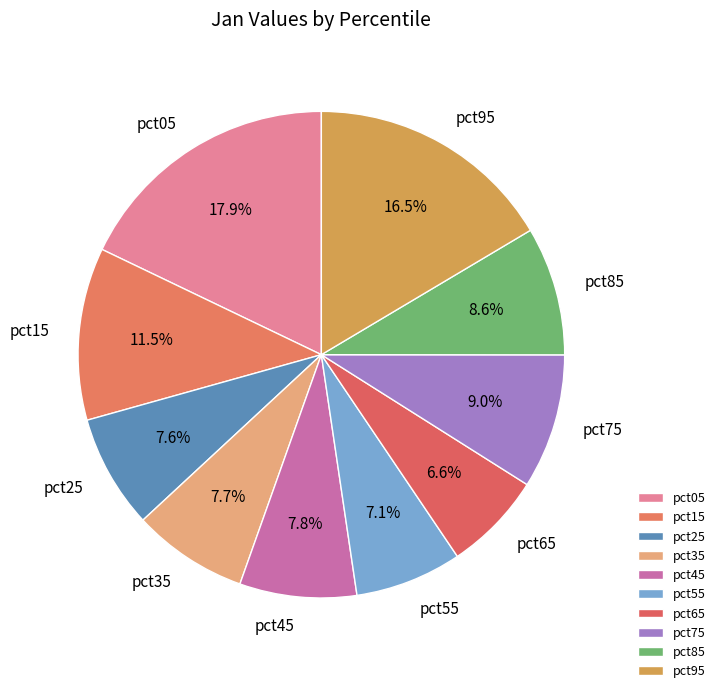

What percentage is the pct55 slice, to the nearest percent?

7%